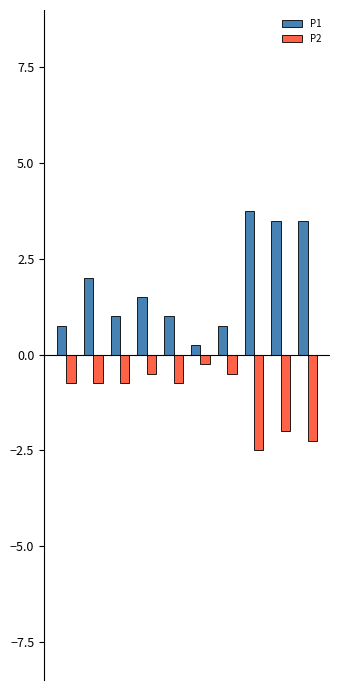

How many bars are there in each group?

2